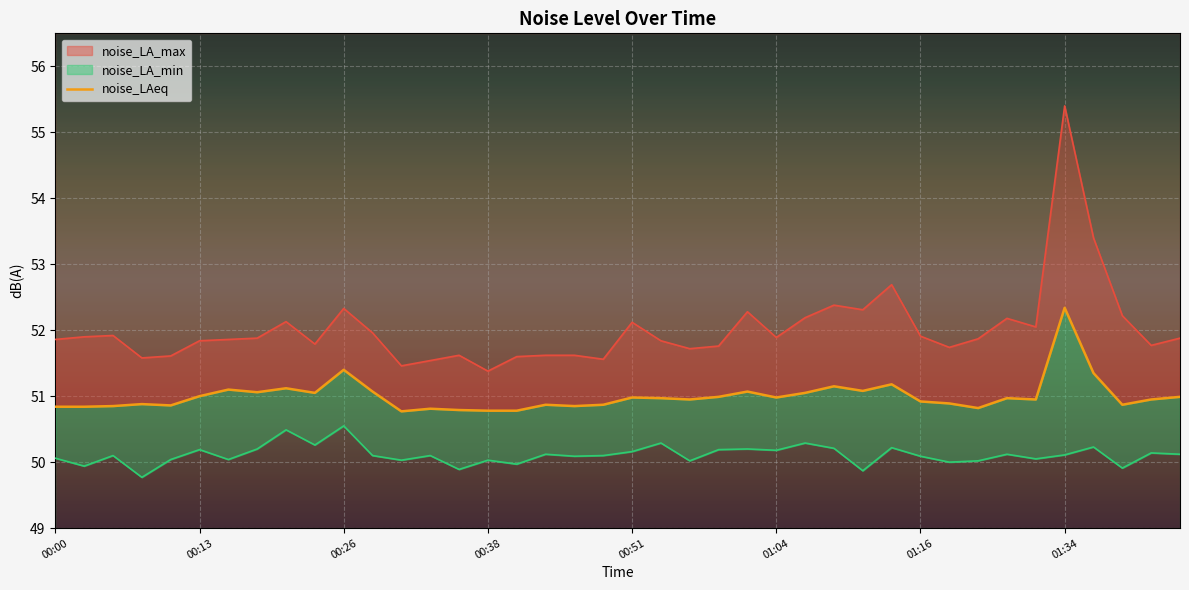

Where is the data nearest to the value 51?

00:13